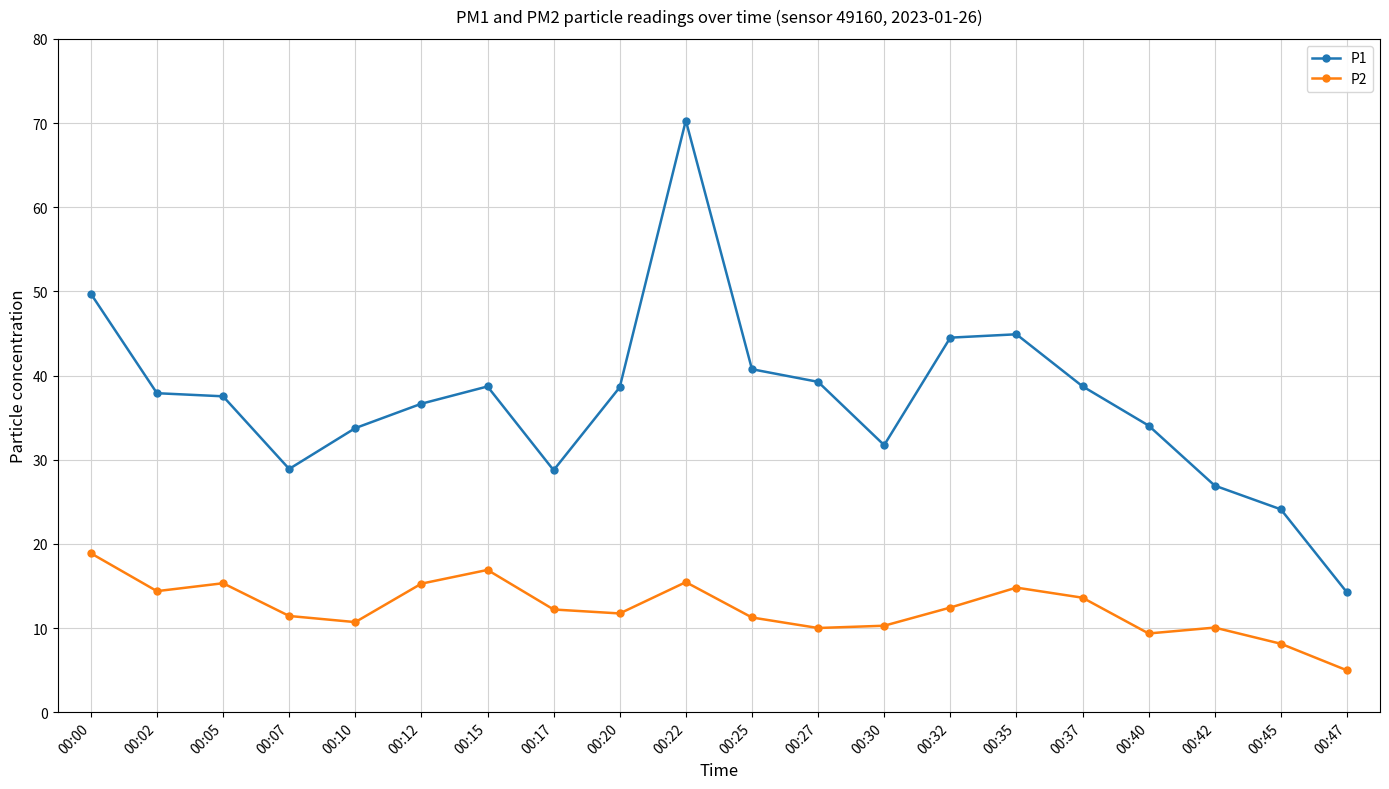

Read the P1 value at 00:07.

28.9